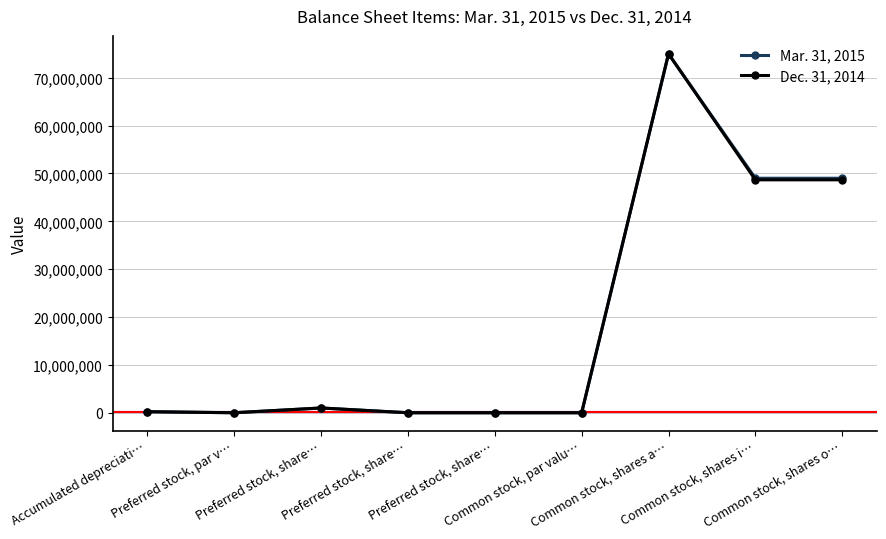

Rank the series by their maximum value, from lowest to highest.

Mar. 31, 2015, Dec. 31, 2014